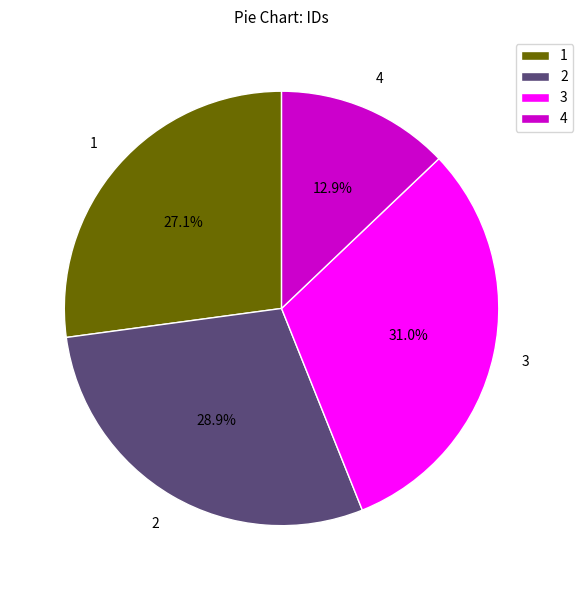

Which has a higher value, 3 or 2?

3